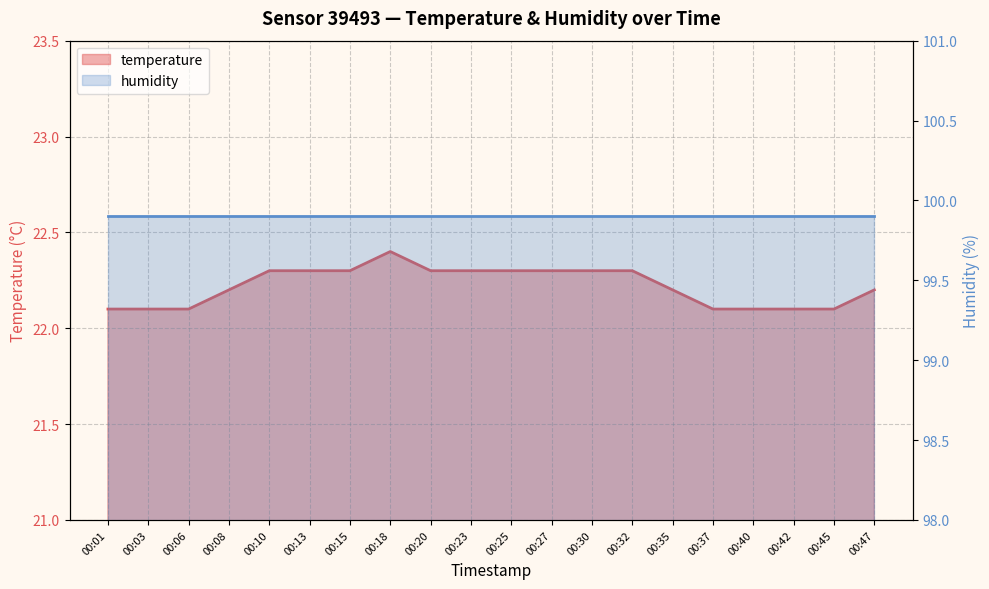

What is the greatest value displayed?

22.4